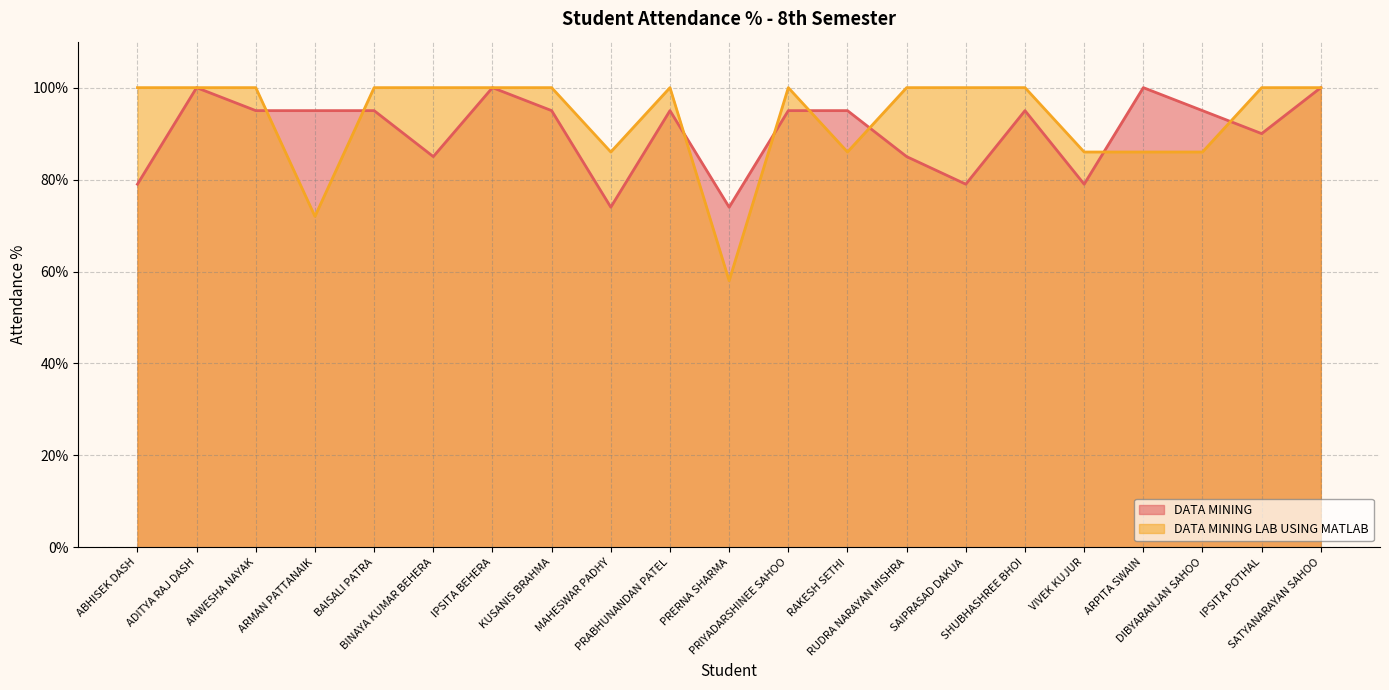

Count the DATA MINING values in the range 85 to 95.

12